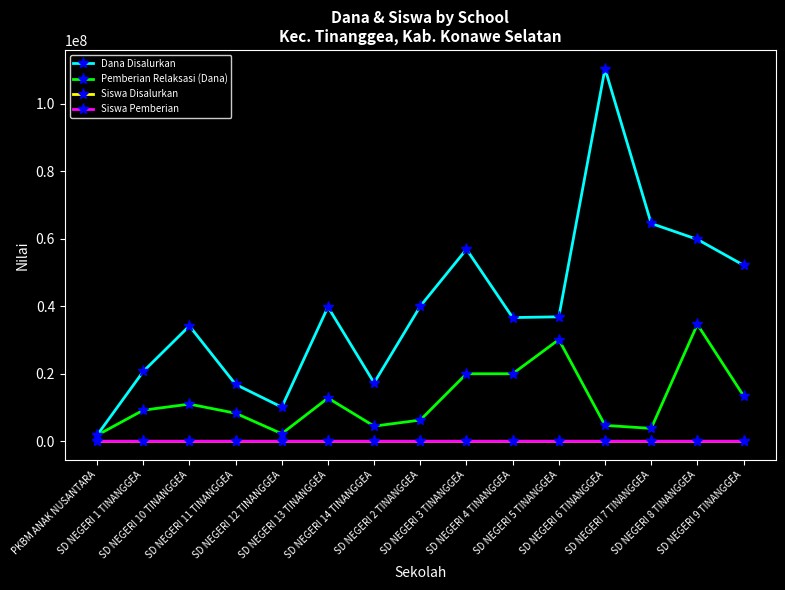

True or false: Siswa Pemberian has a value of 62 at SD NEGERI 13 TINANGGEA.

True